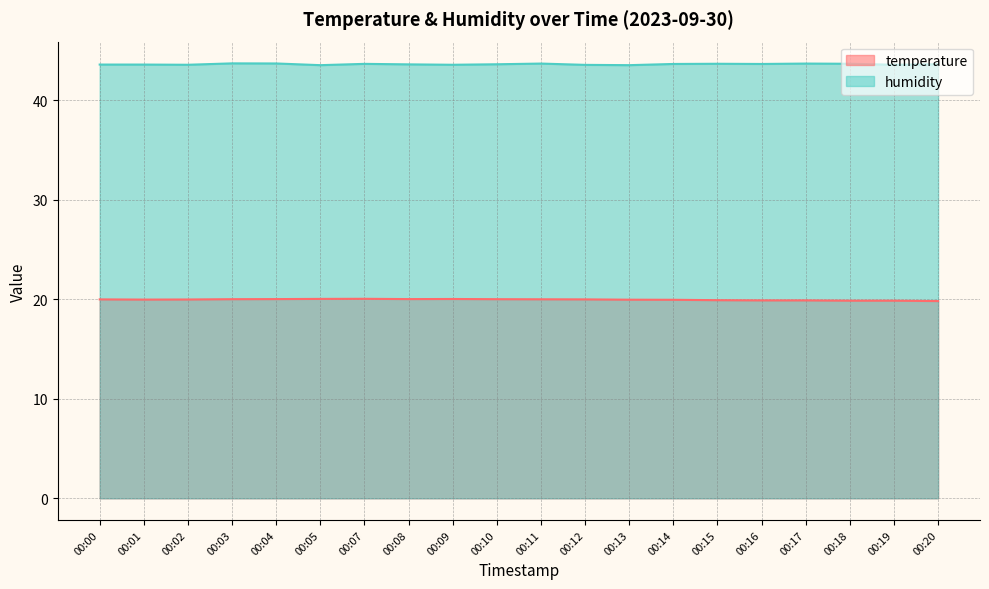

What is the approximate value of humidity at 00:11?

43.7